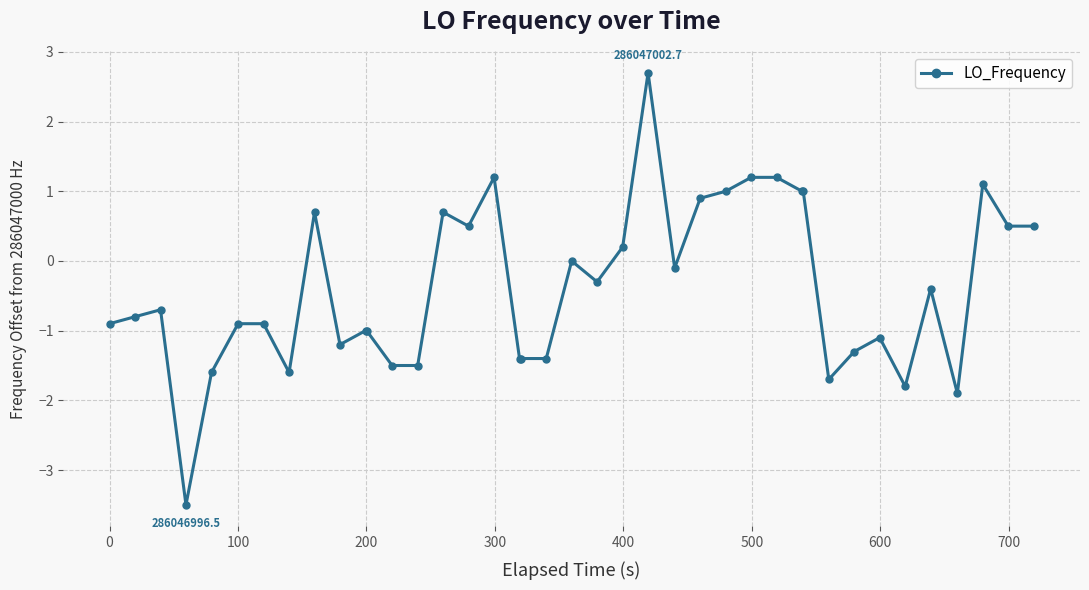

Count the number of categories in the chart.

40